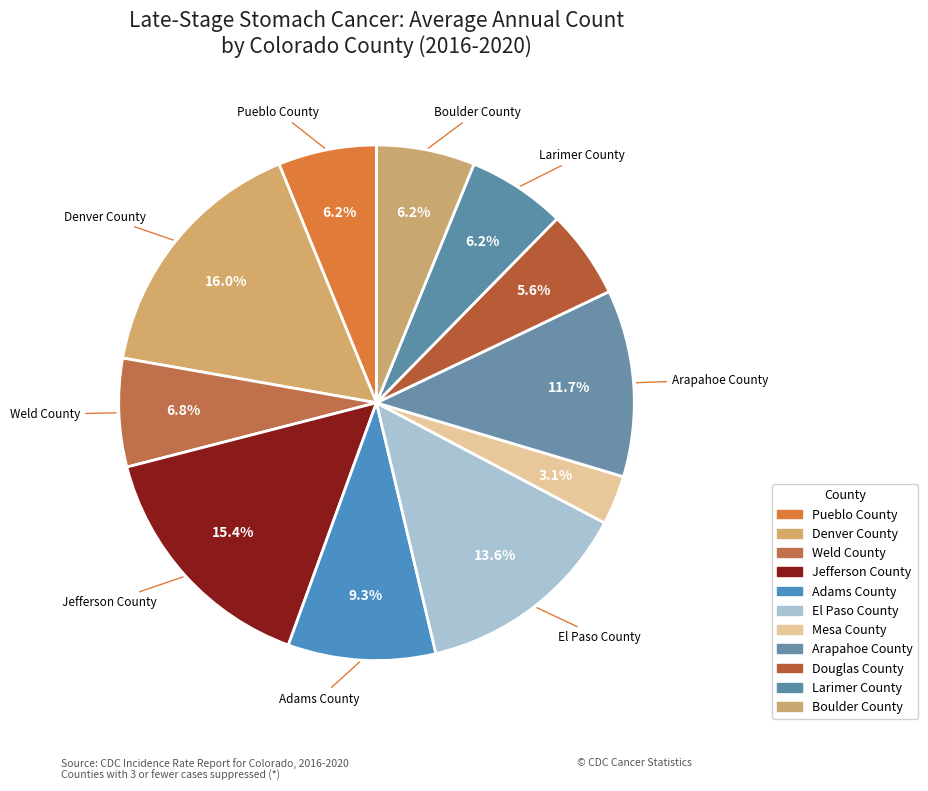

Approximately how many times larger is the value at Adams County compared to Douglas County?

1.7